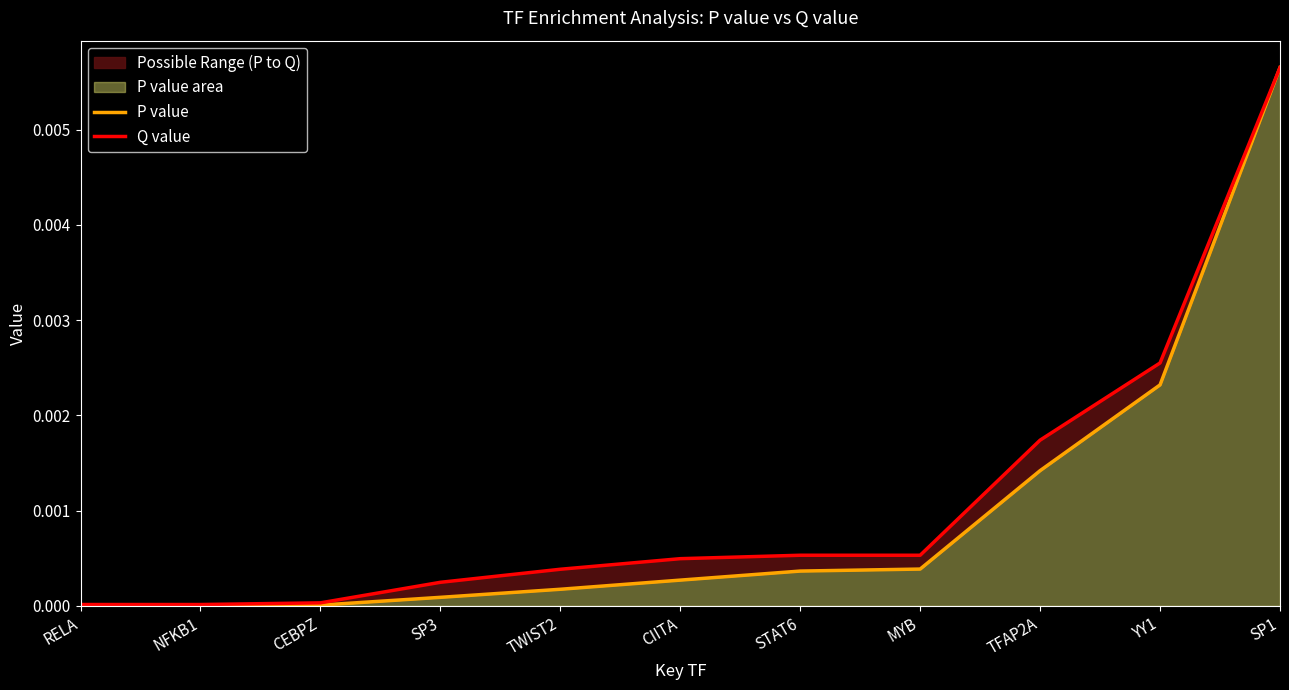

Which series changed the most between RELA and YY1?

Q value